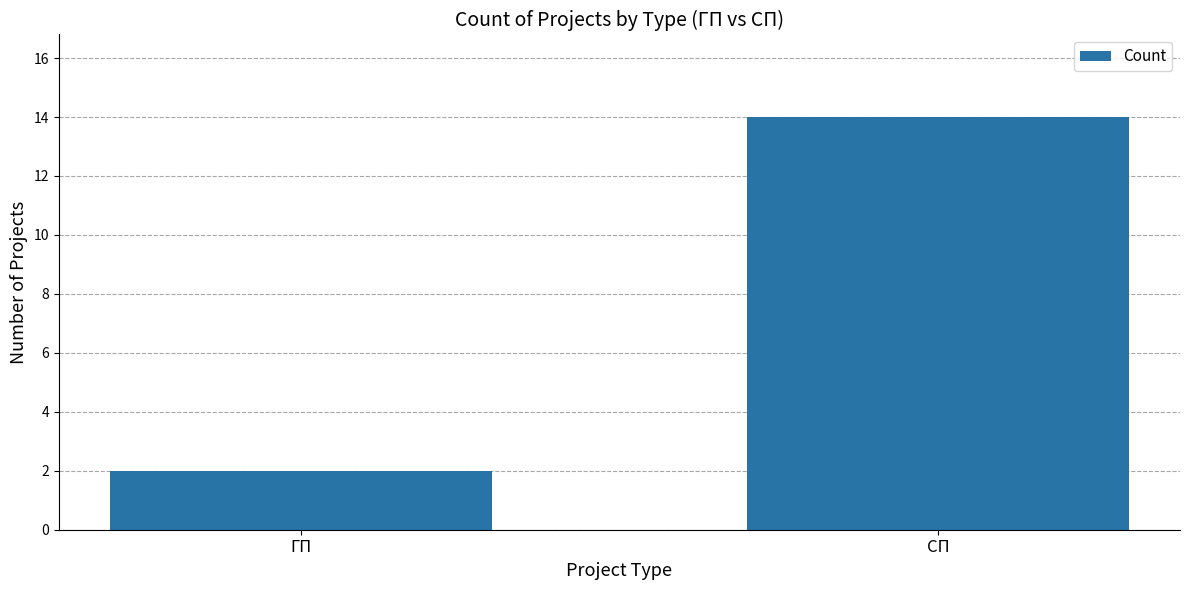

Reading right to left, what are all the values shown in this chart?

СП=14	ГП=2